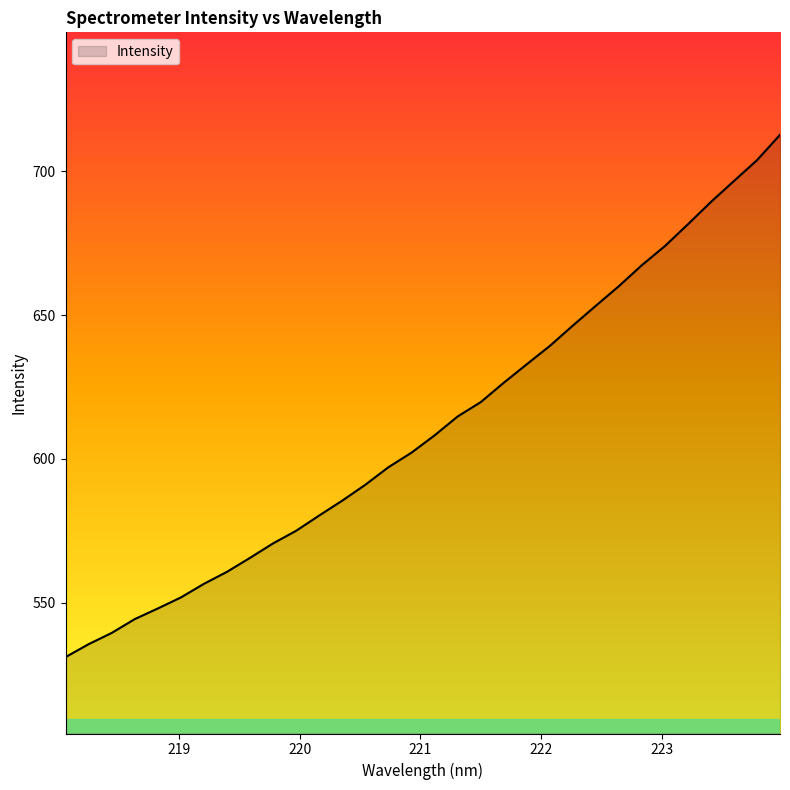

What is the difference between the maximum and minimum values?

181.5